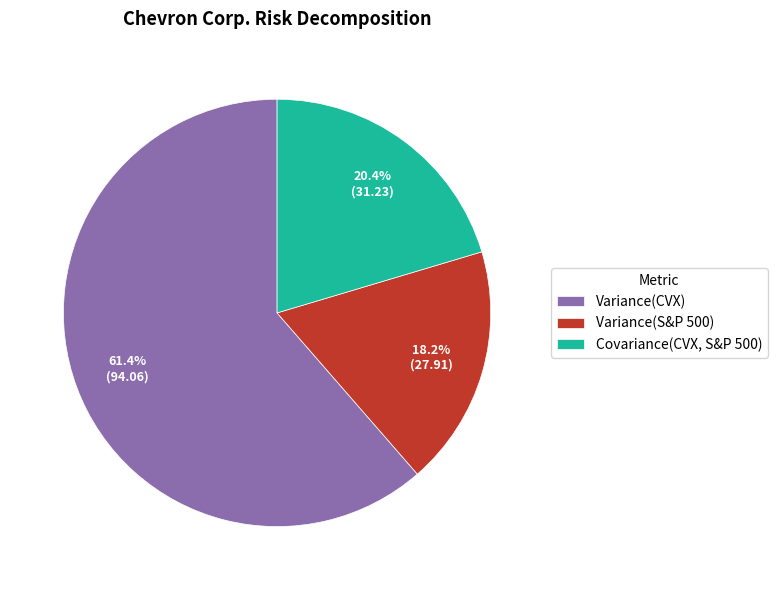

Which category has the smallest portion of the pie?

Variance(S&P 500)